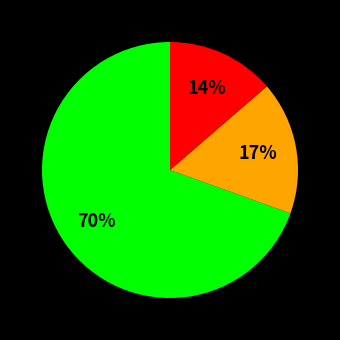

Is there a majority slice in this chart?

Yes